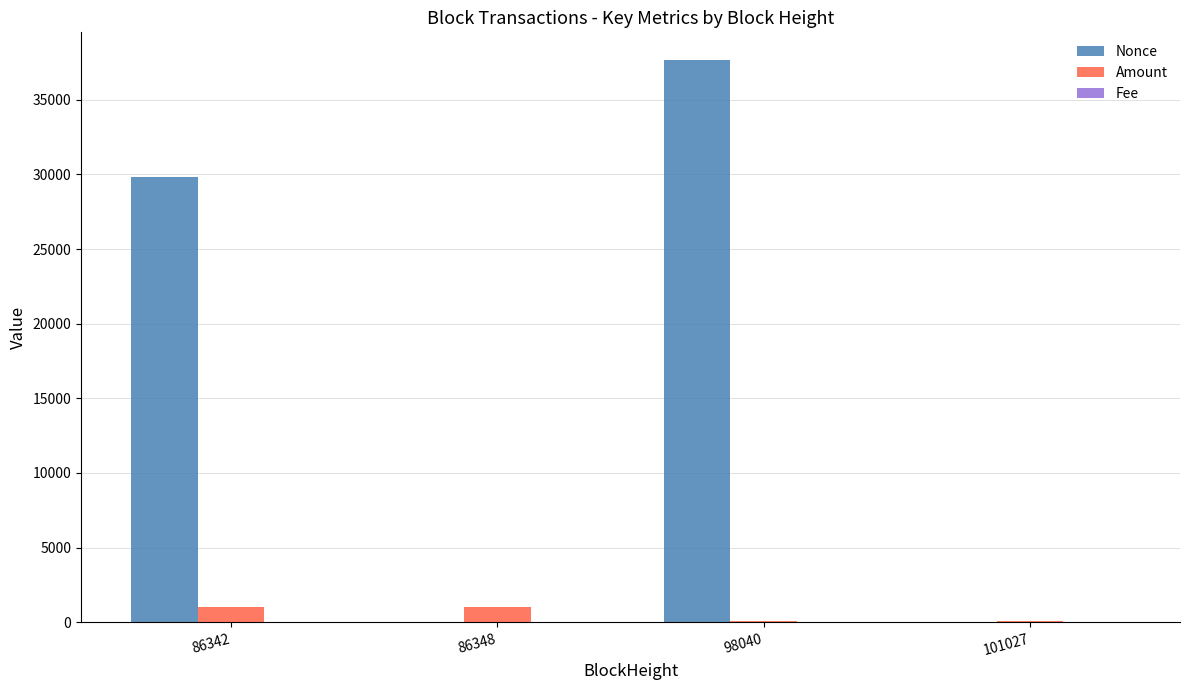

What is the sum of the Amount values at 98040 and 101027?

214.6